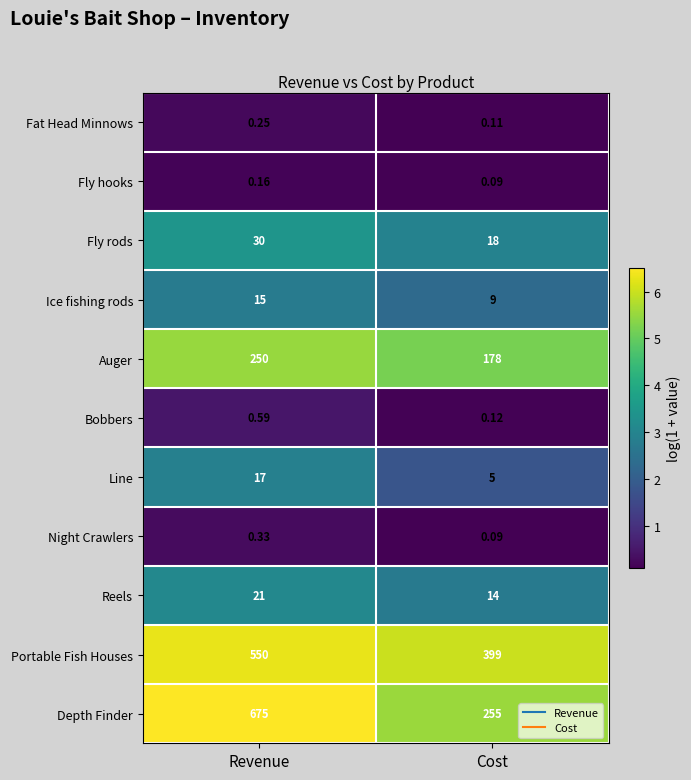

What is the total value across all series at Revenue?

1559.3